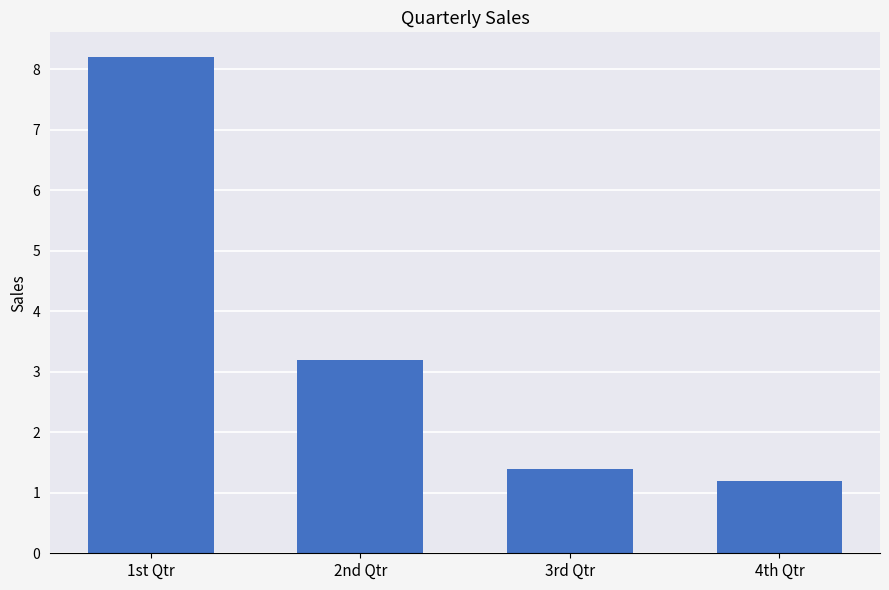

True or false: the data shows 1.2 at 4th Qtr.

True